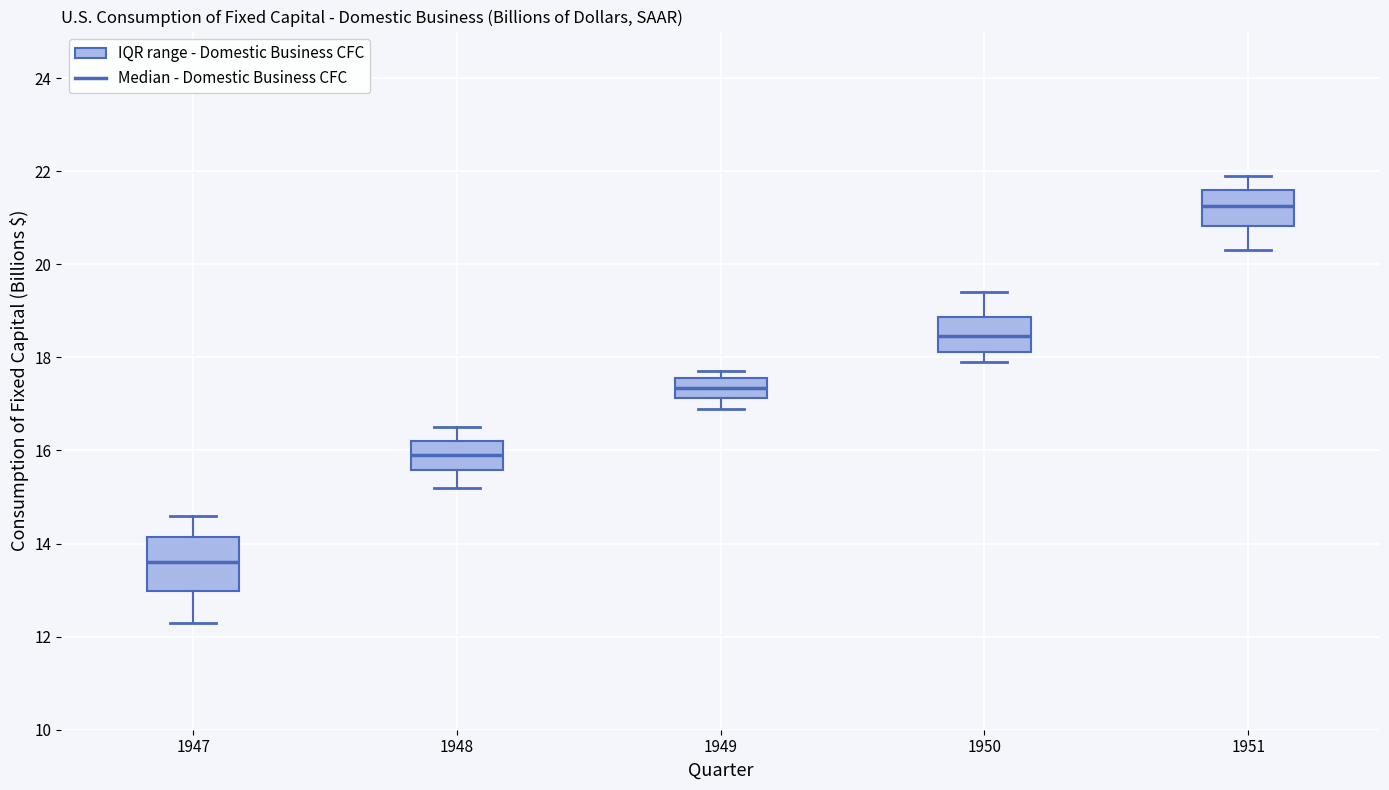

Reading left to right, transcribe this box plot: for each box, give where its median line is, the range the box spans, and where its two whiskers end, as read against the y-axis. The values are not printed on the chart, so give them approximately, as read against the axis.

1947: median 13.6, box 13.0 to 14.2, whiskers 12.4 to 14.6
1948: median 16.0, box 15.6 to 16.2, whiskers 15.2 to 16.6
1949: median 17.4, box 17.2 to 17.6, whiskers 17.0 to 17.8
1950: median 18.4, box 18.2 to 18.8, whiskers 18.0 to 19.4
1951: median 21.2, box 20.8 to 21.6, whiskers 20.4 to 22.0